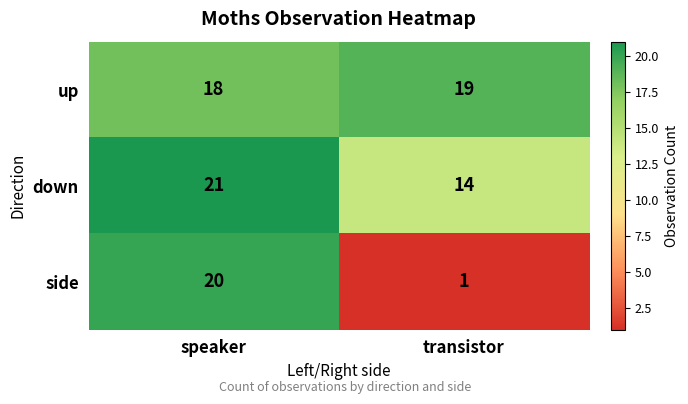

At which label is side closest to 10?

transistor